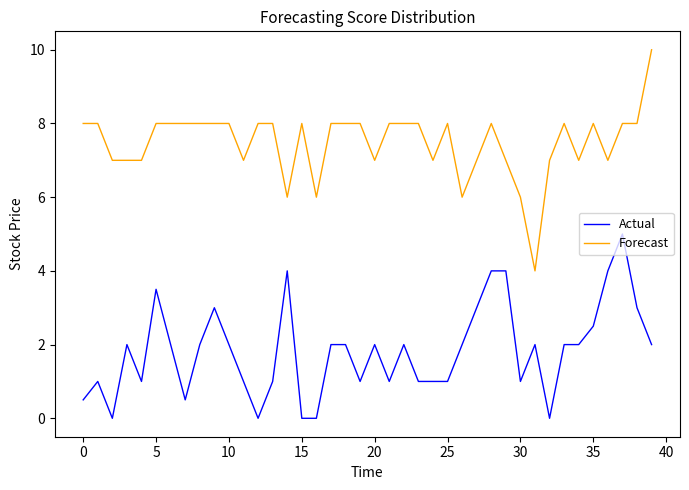

What is the minimum value for Forecast?

4.0